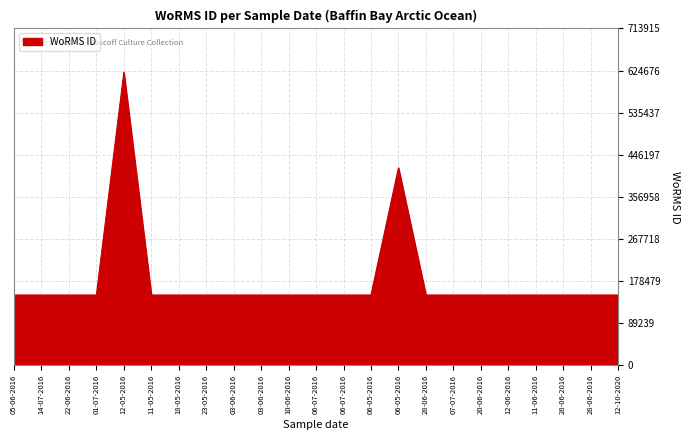

At which label is the value closest to 384905?

06-05-2016